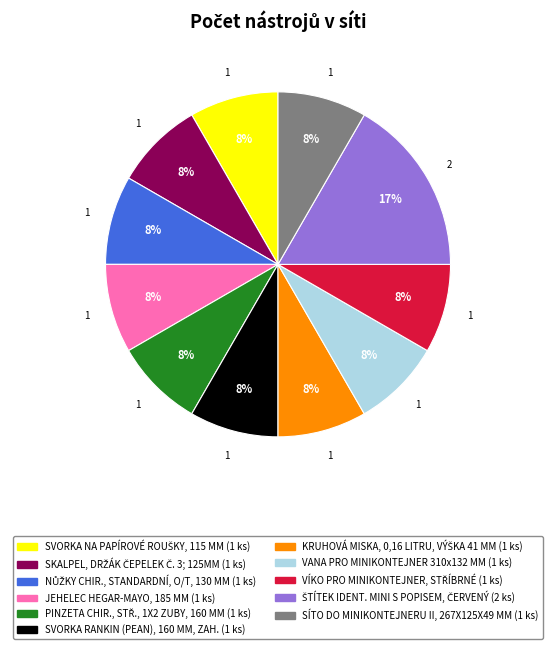

To the nearest percent, what portion does SVORKA RANKIN (PEAN), 160 MM, ZAH. represent?

8%